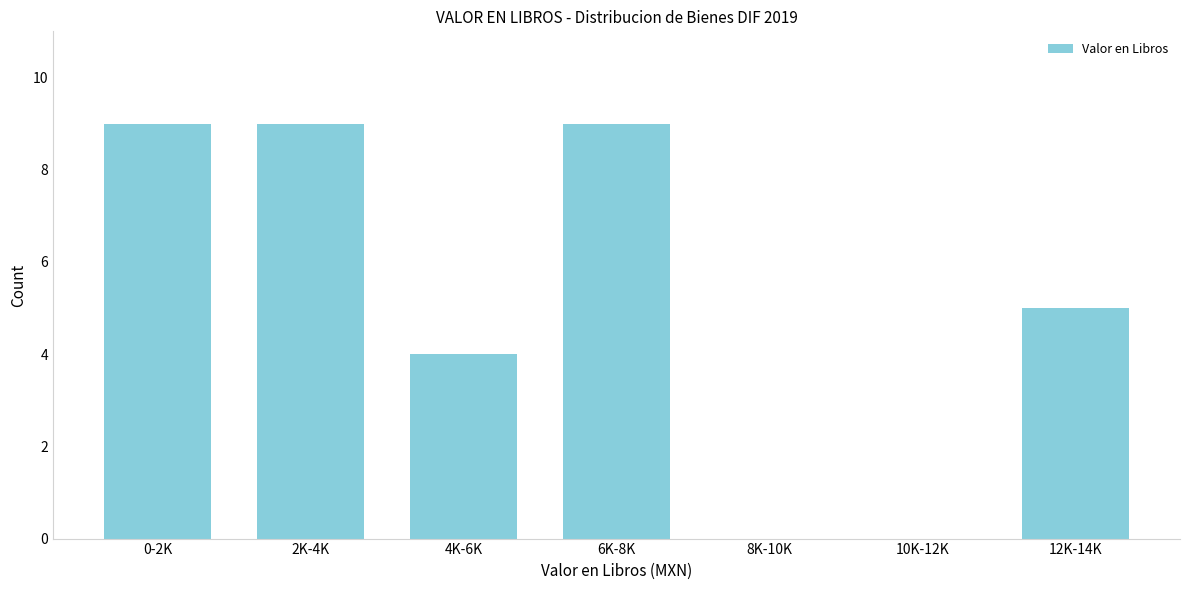

Reading right to left, transcribe all the data shown in this chart.

12K-14K=5	10K-12K=0	8K-10K=0	6K-8K=9	4K-6K=4	2K-4K=9	0-2K=9